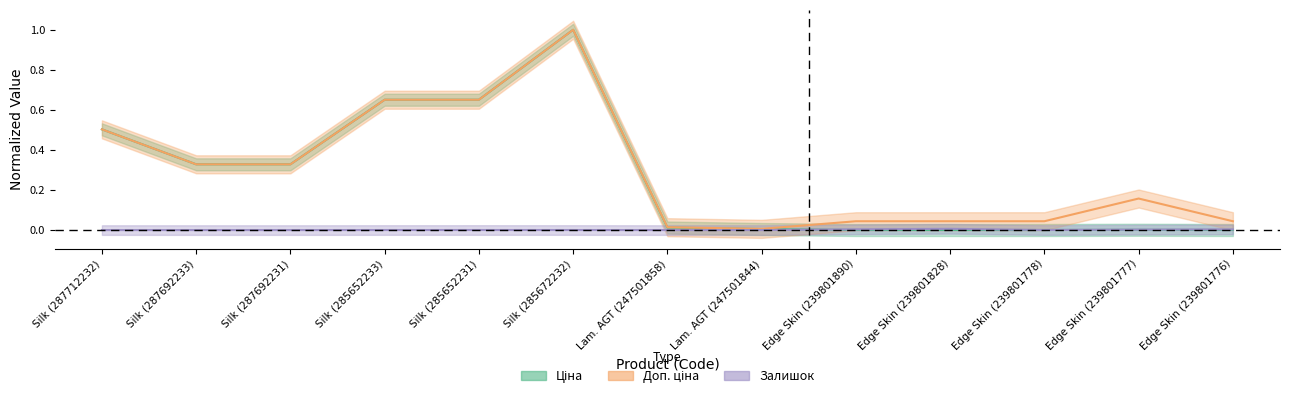

True or false: Доп. ціна and Залишок intersect in this chart.

False